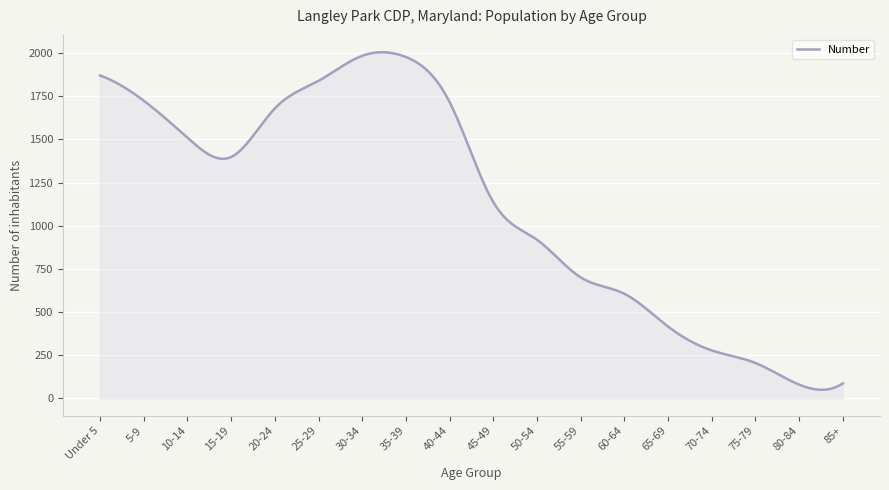

How many categories are shown in the chart?

300